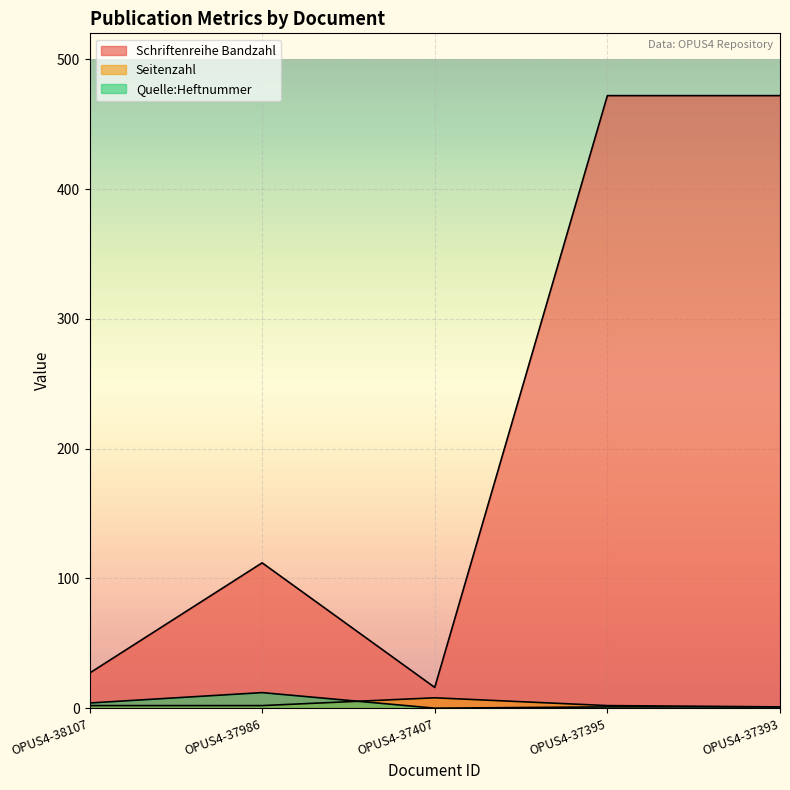

Which category has the lowest value in the Seitenzahl series?

OPUS4-37393